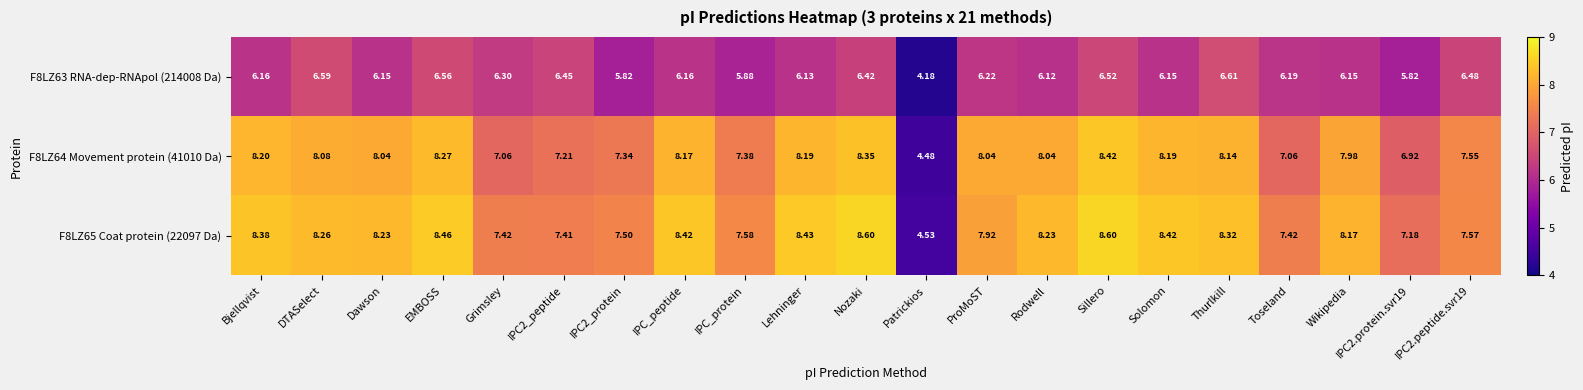

At which category is the sum across all series the highest?

Sillero